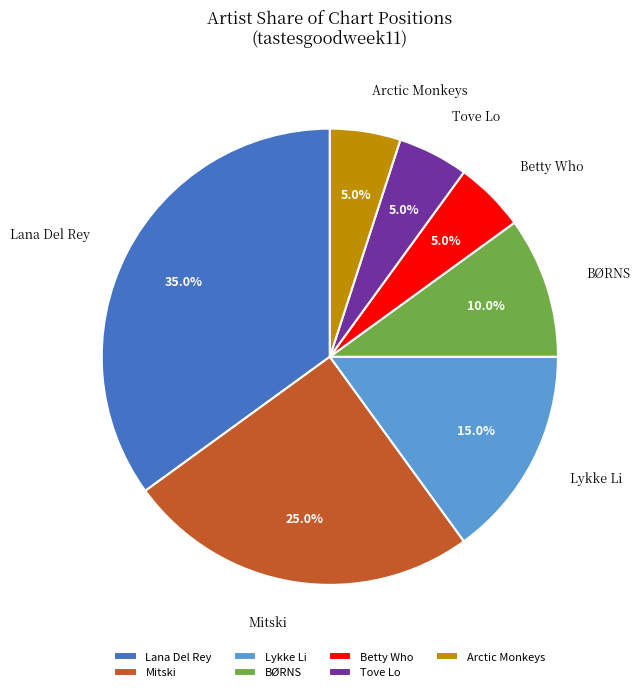

Which slice is the largest?

Lana Del Rey